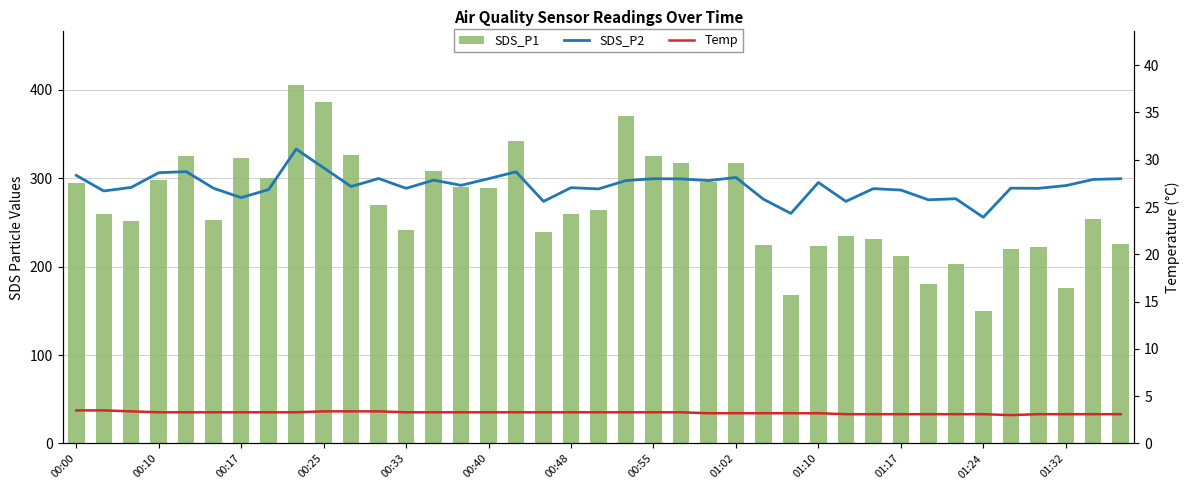

How many series are shown in this chart?

3